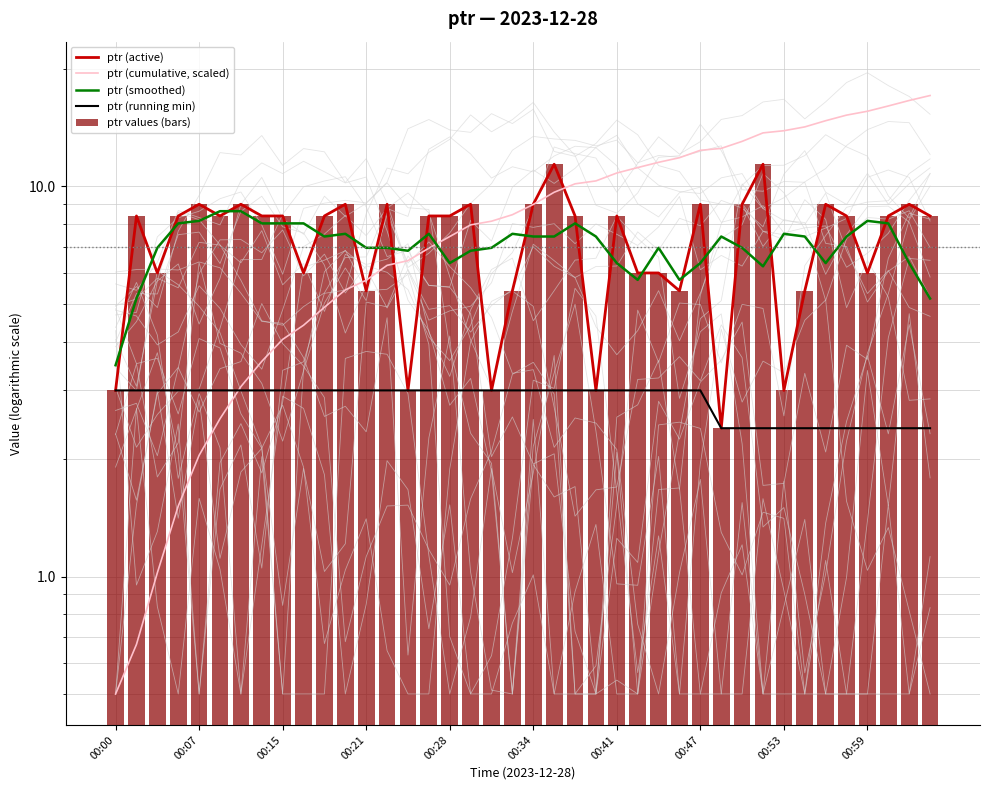

How many groups of bars are there?

40